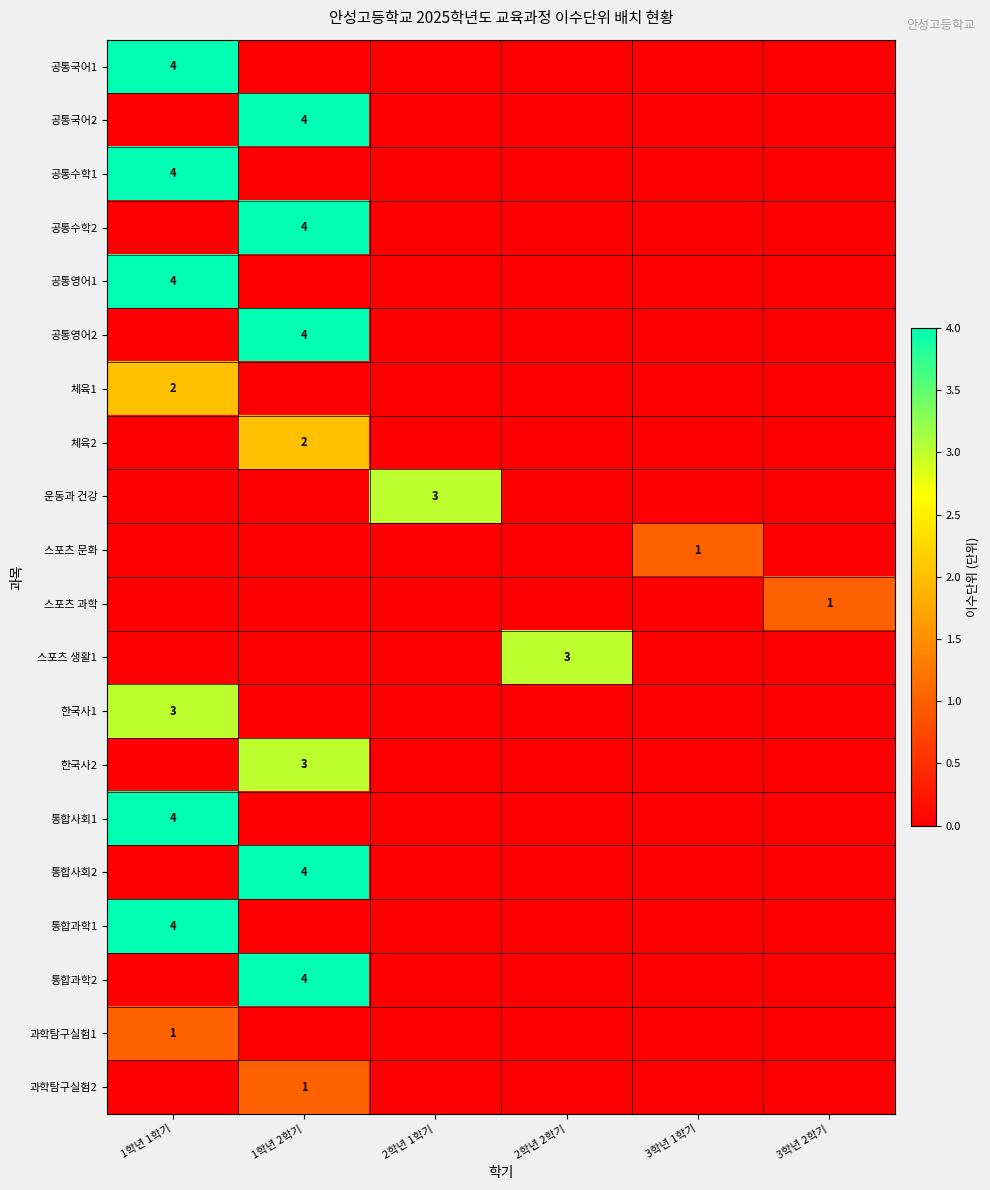

The 체육1 series shows 3 at 1학년 1학기. True or false?

False